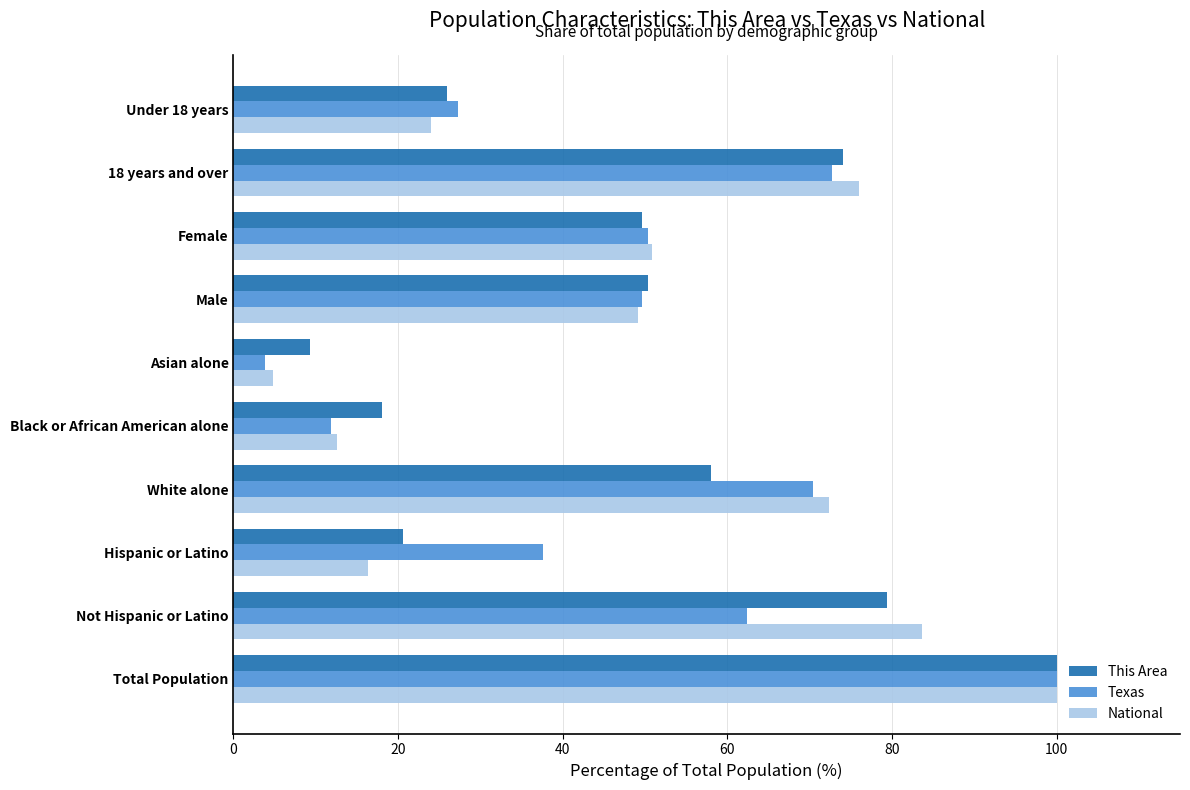

Which series has the widest spread of values?

Texas